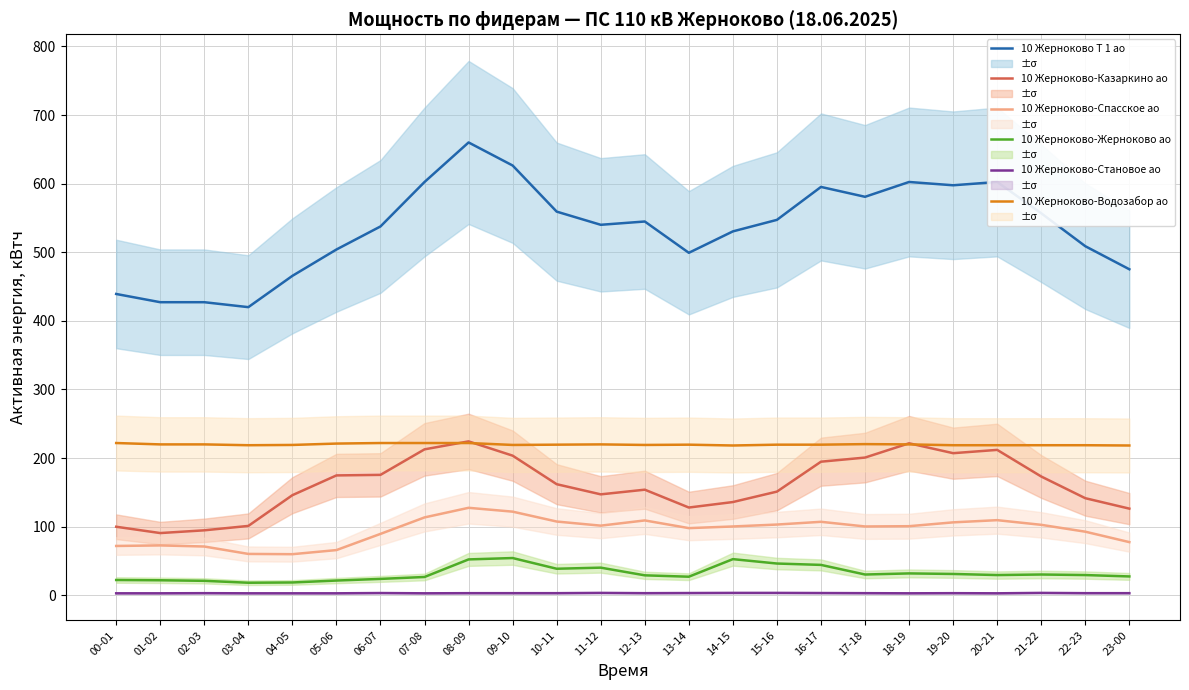

How many times do 10 Жерноково-Казаркино ао and 10 Жерноково-Водозабор ао cross each other?

4